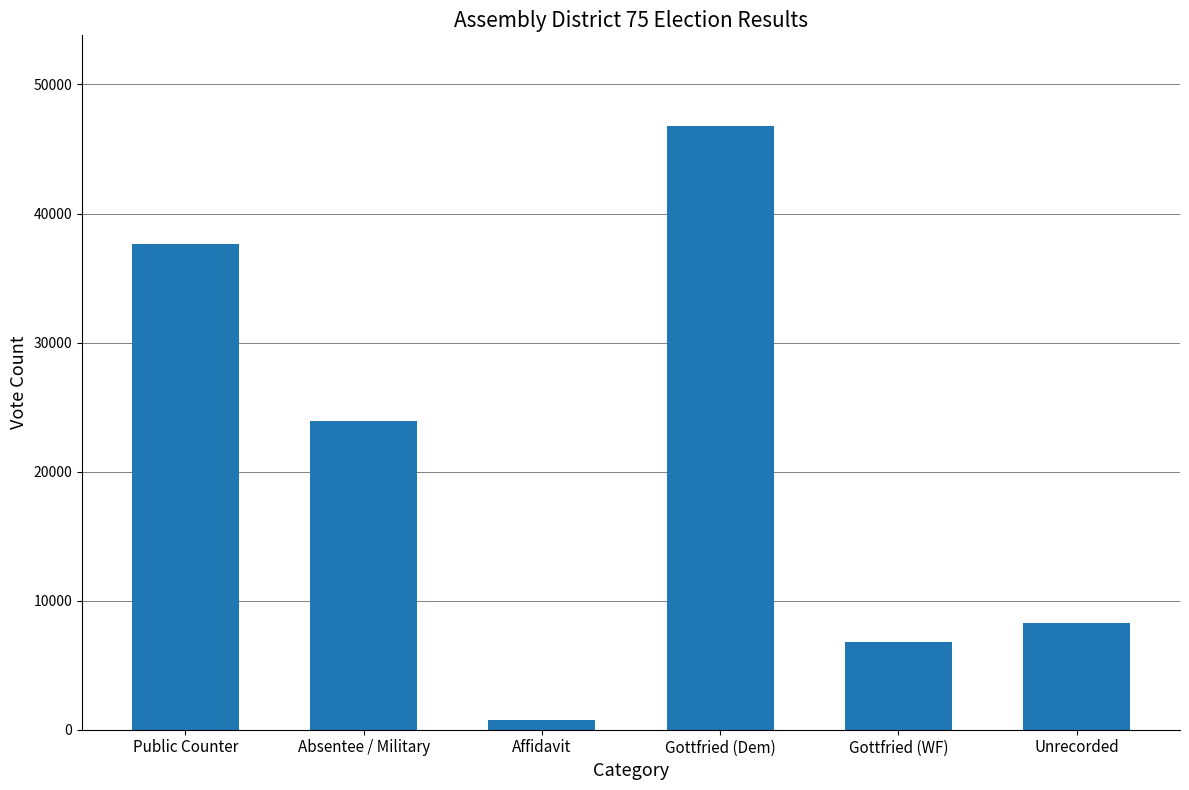

Which has a higher value, Absentee / Military or Gottfried (Dem)?

Gottfried (Dem)